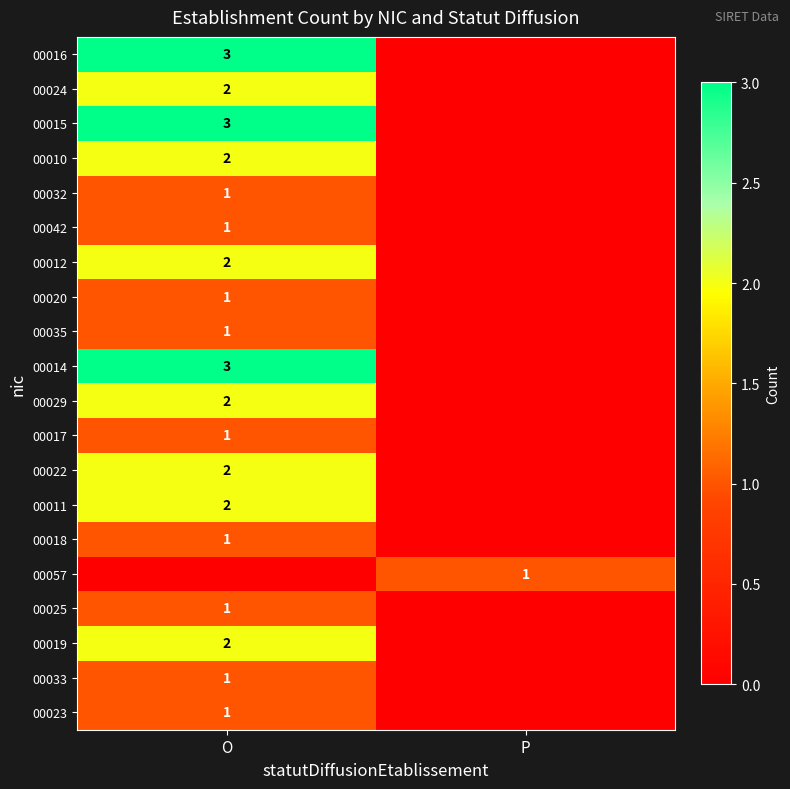

True or false: 00015 has a value of 5 at O.

False